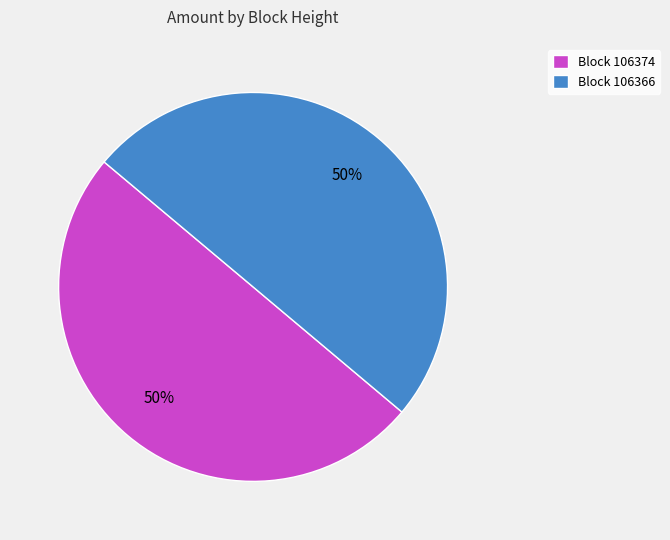

How many segments does this pie chart have?

2